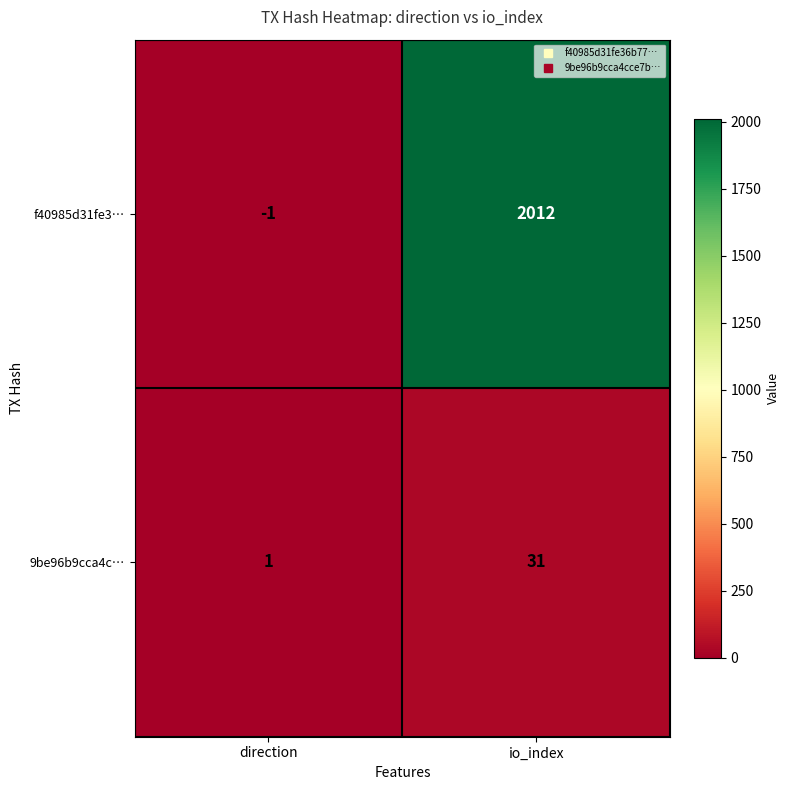

At io_index, list the series in order from smallest to largest.

9be96b9cca4c…, f40985d31fe3…